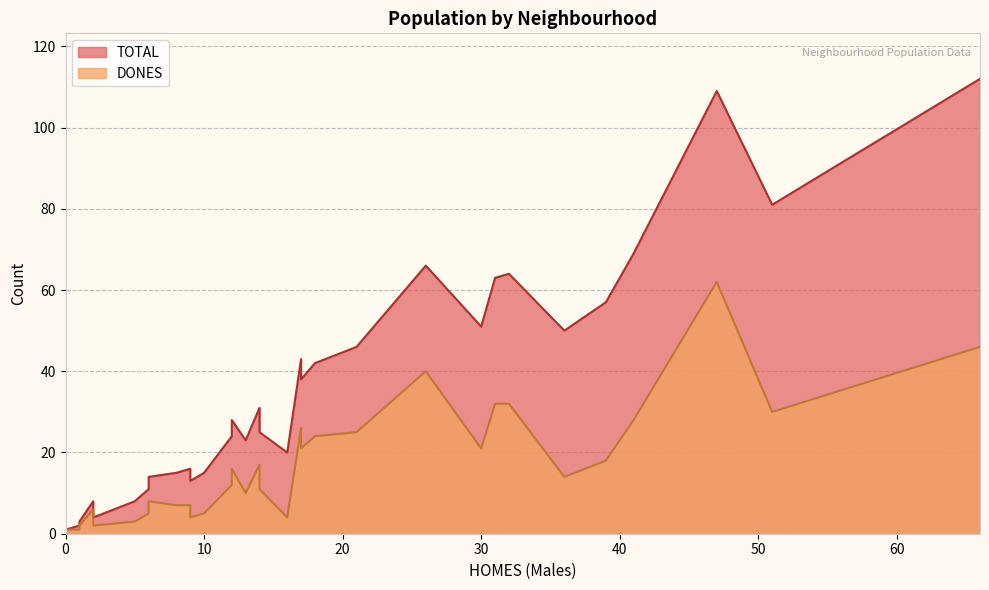

True or false: DONES and TOTAL cross at least once.

False